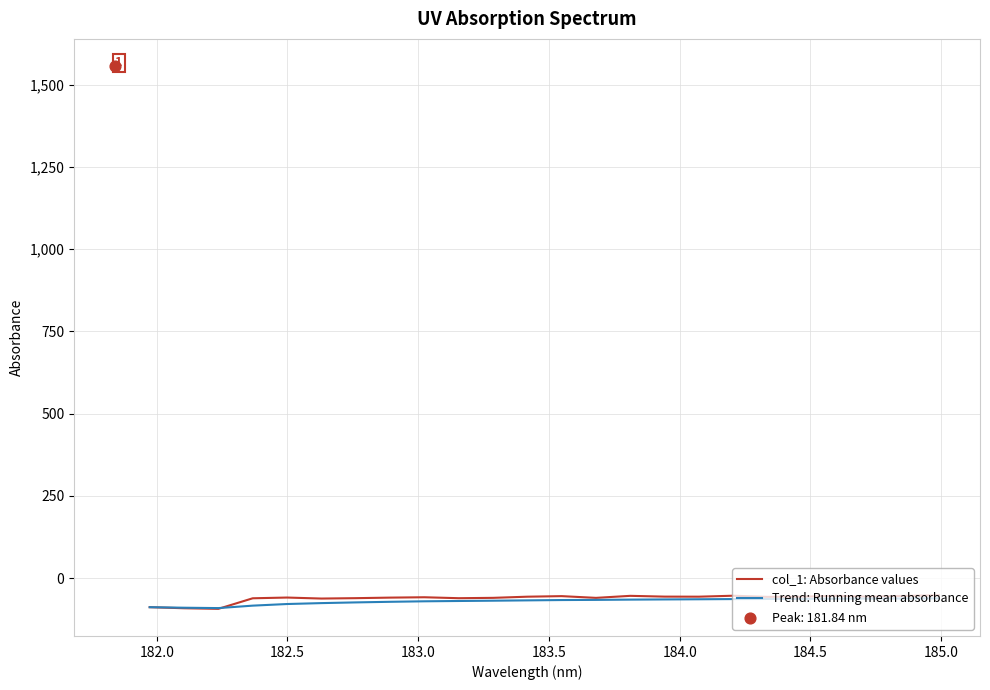

Which series reaches the minimum Y coordinate?

col_1: Absorbance values